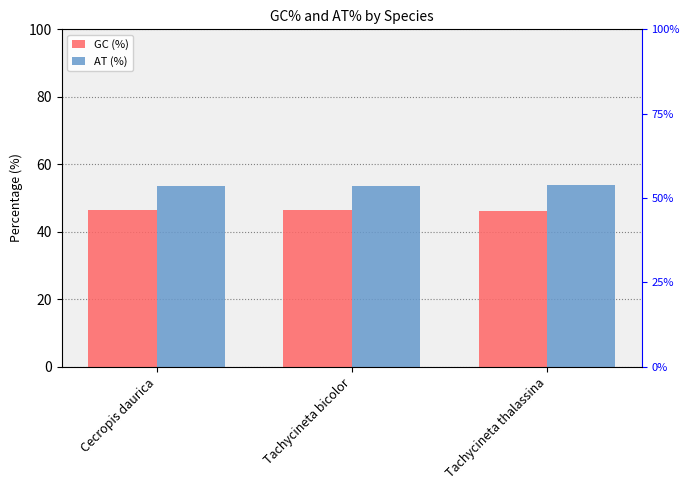

What is the average value of the AT (%) series?

53.6